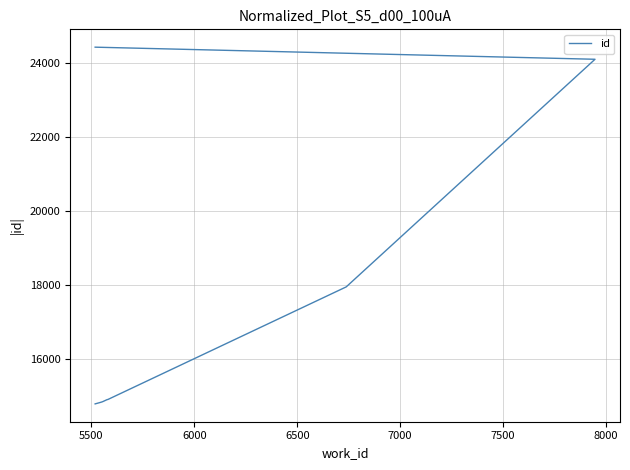

What is the greatest value displayed?

24422